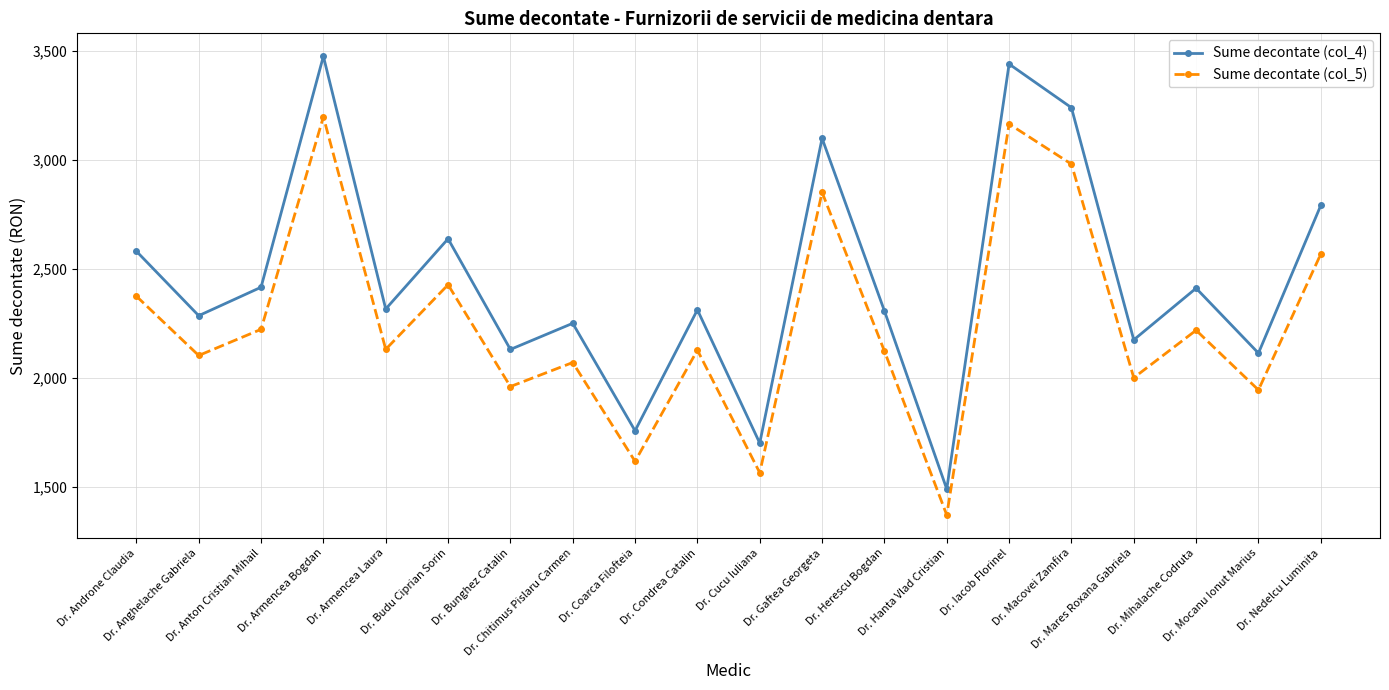

What is the difference between the highest and lowest values at Dr. Macovei Zamfira?

259.2